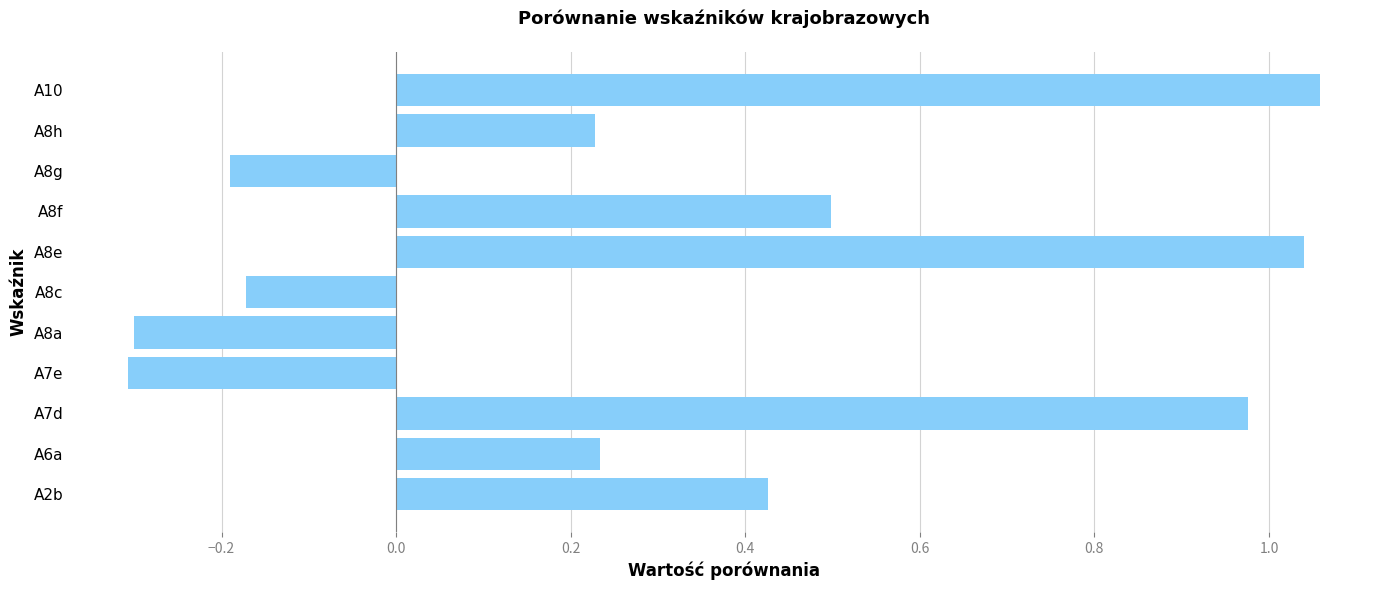

What is the smallest value displayed?

-0.3